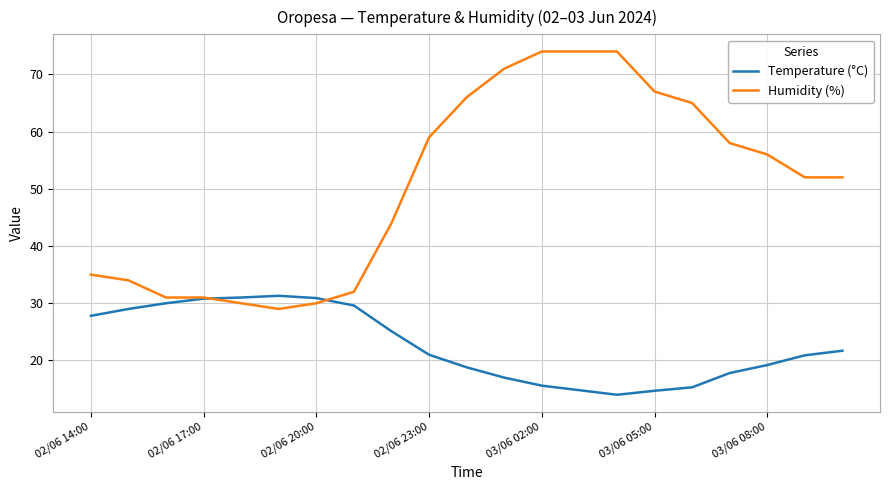

Which series has the largest total across all categories?

Humidity (%)